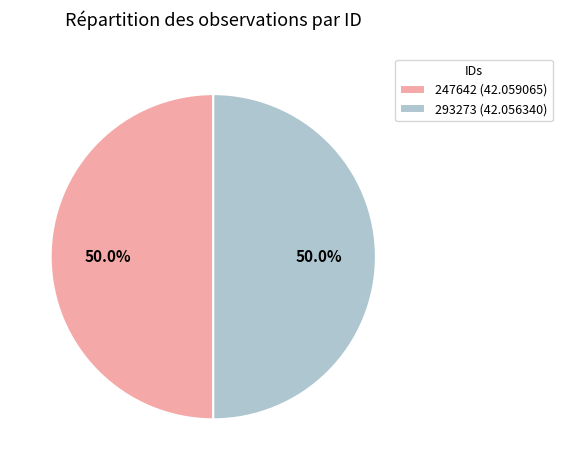

What percentage is the 247642 slice, to the nearest percent?

50%